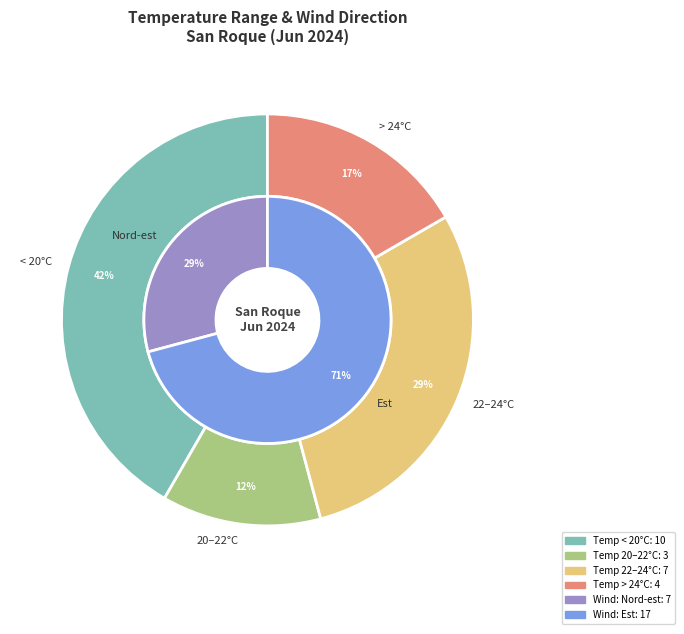

How many segments does this pie chart have?

2